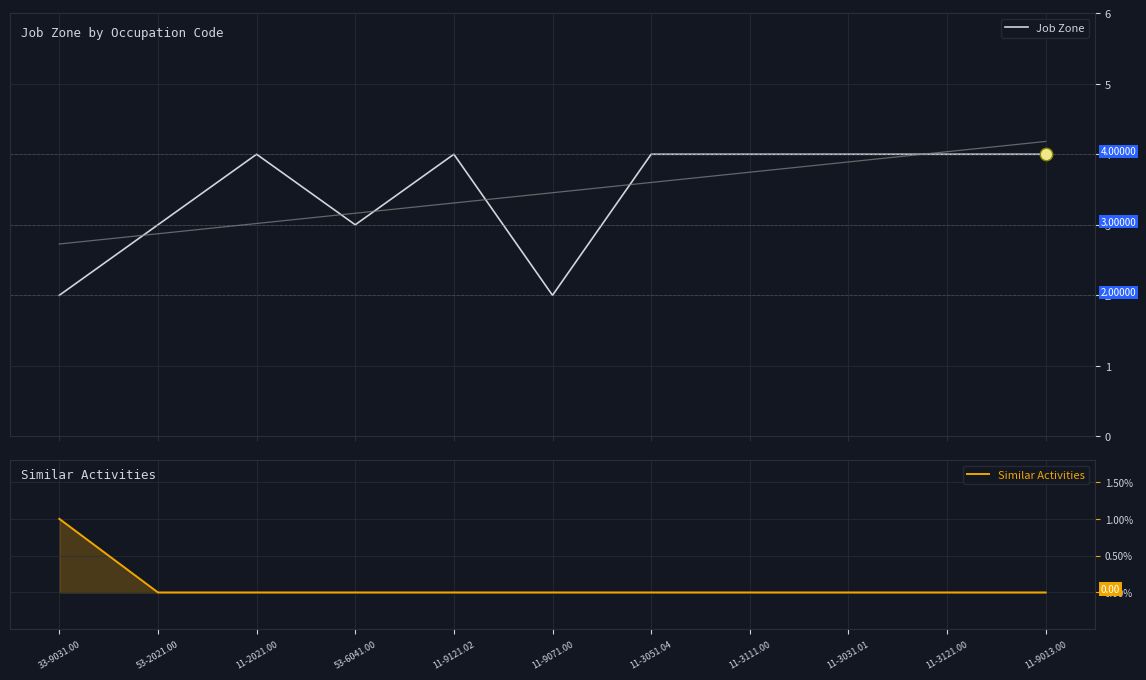

Which series reaches the minimum Y coordinate?

Similar Activities